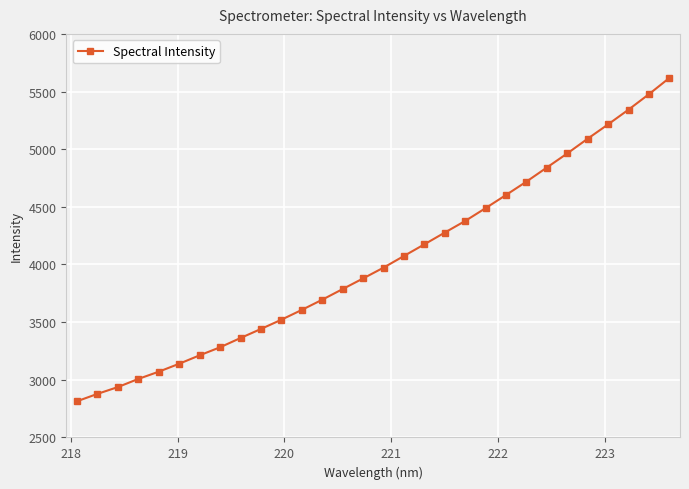

What is the sum of all values?

120867.5